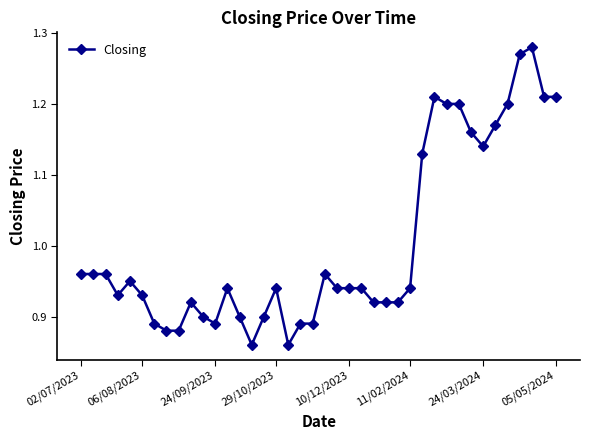

What is the difference between the maximum and minimum values?

0.4